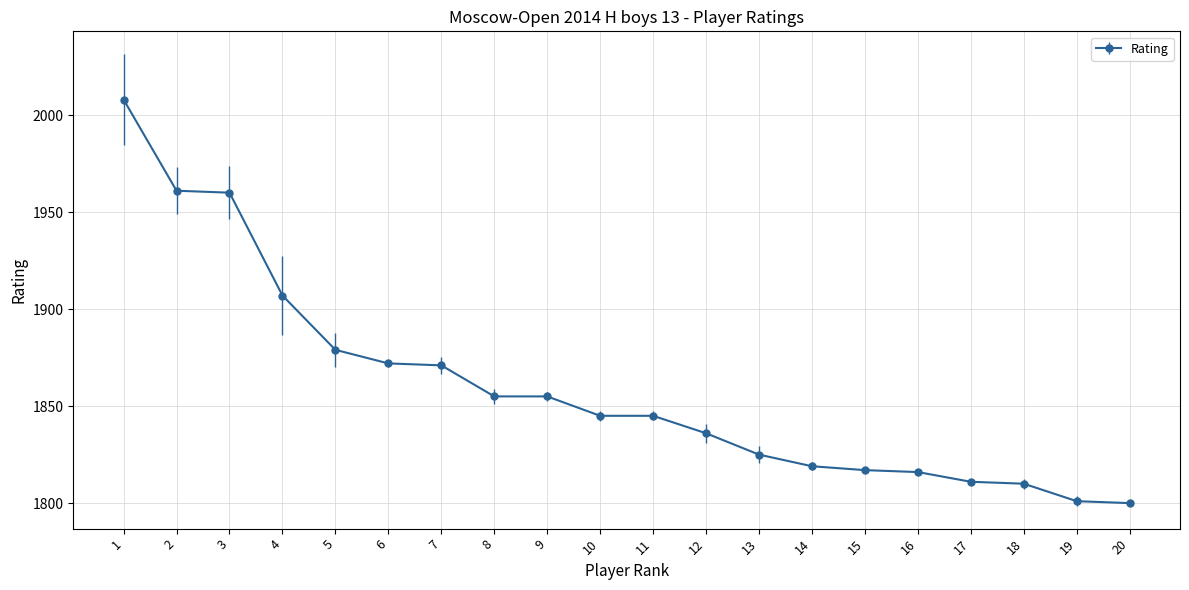

Is it true that the value at 13 is 1825?

True